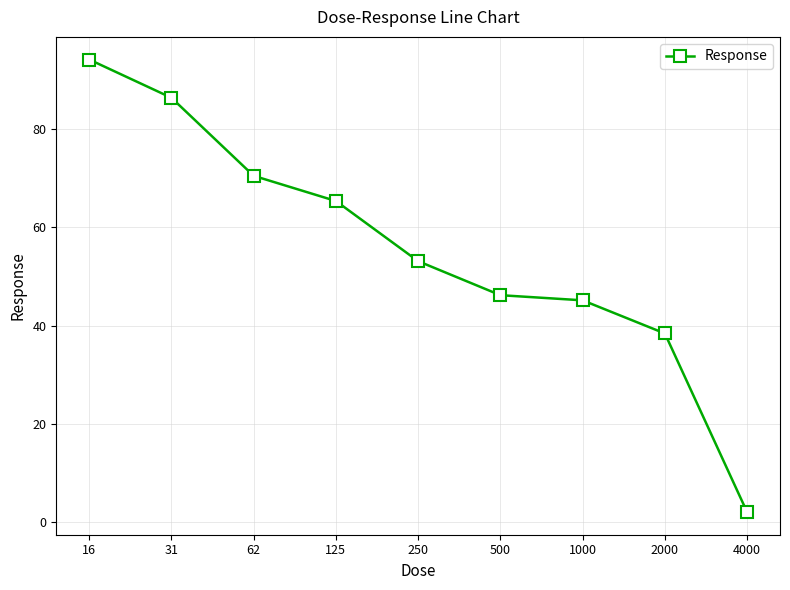

True or false: the data has more than 1 interior local peaks.

False